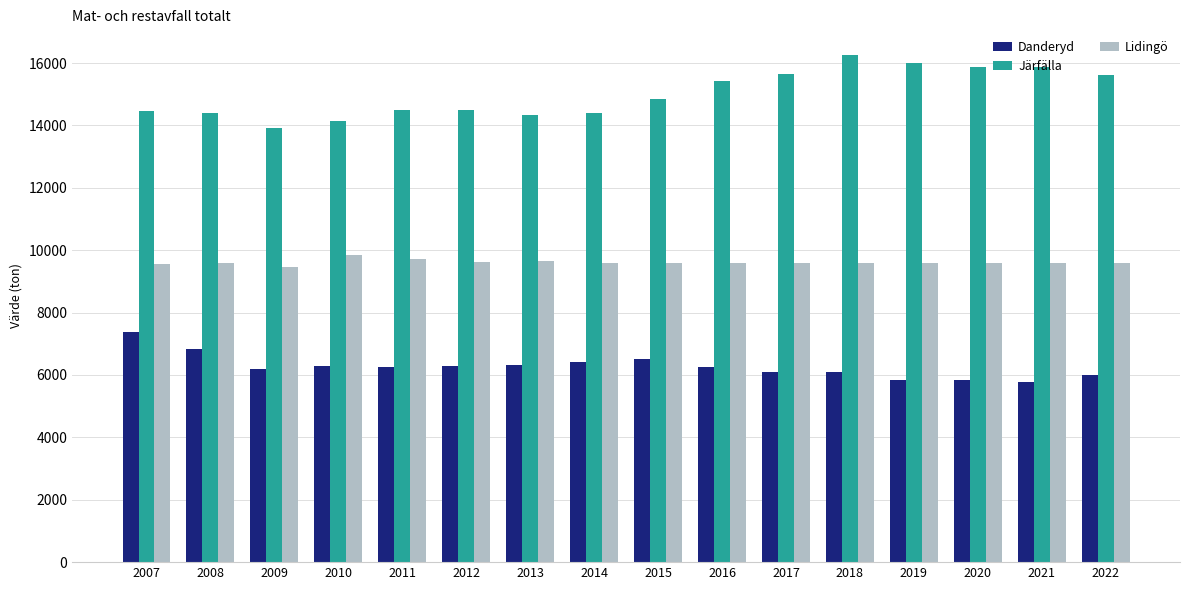

Read the Danderyd value at 2016, to the nearest 10.

6250